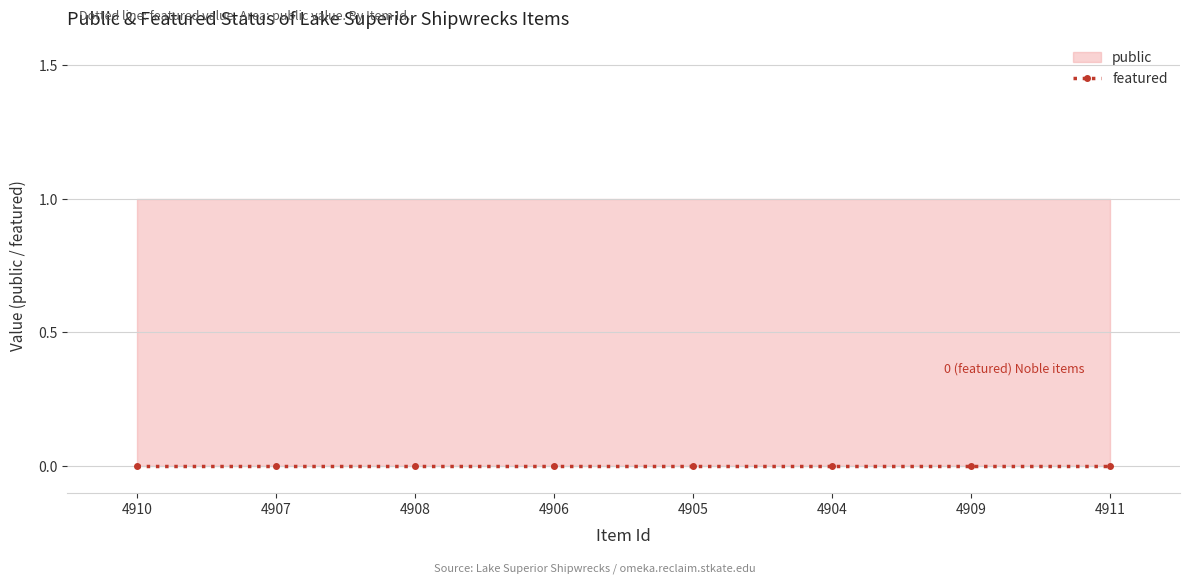

True or false: public and featured intersect in this chart.

False